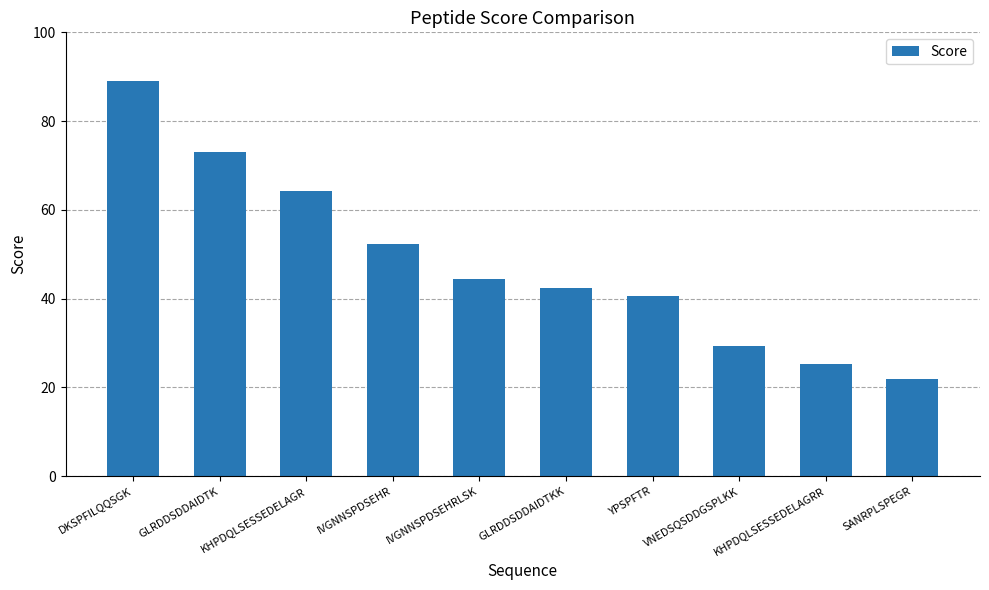

What position from the right is DKSPFILQQSGK?

10